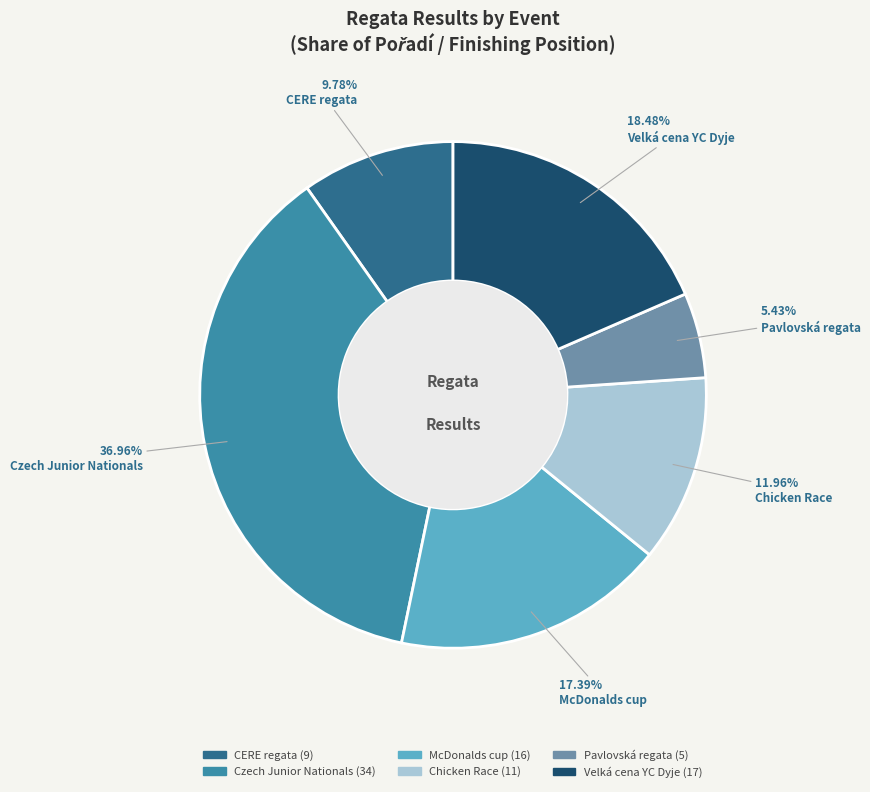

True or false: Velká cena YC Dyje accounts for 18% of the total.

True